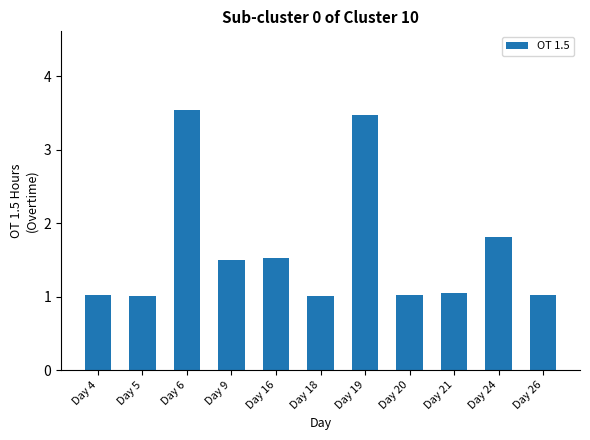

How many distinct data groups are displayed?

1